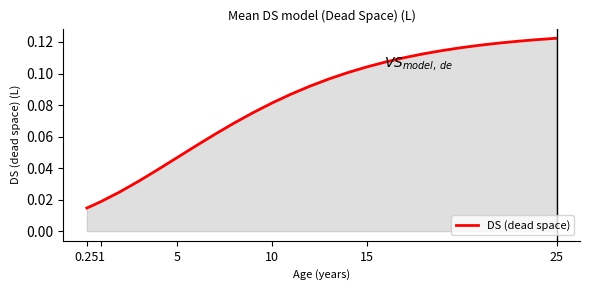

What is the sum of all values?

2.2